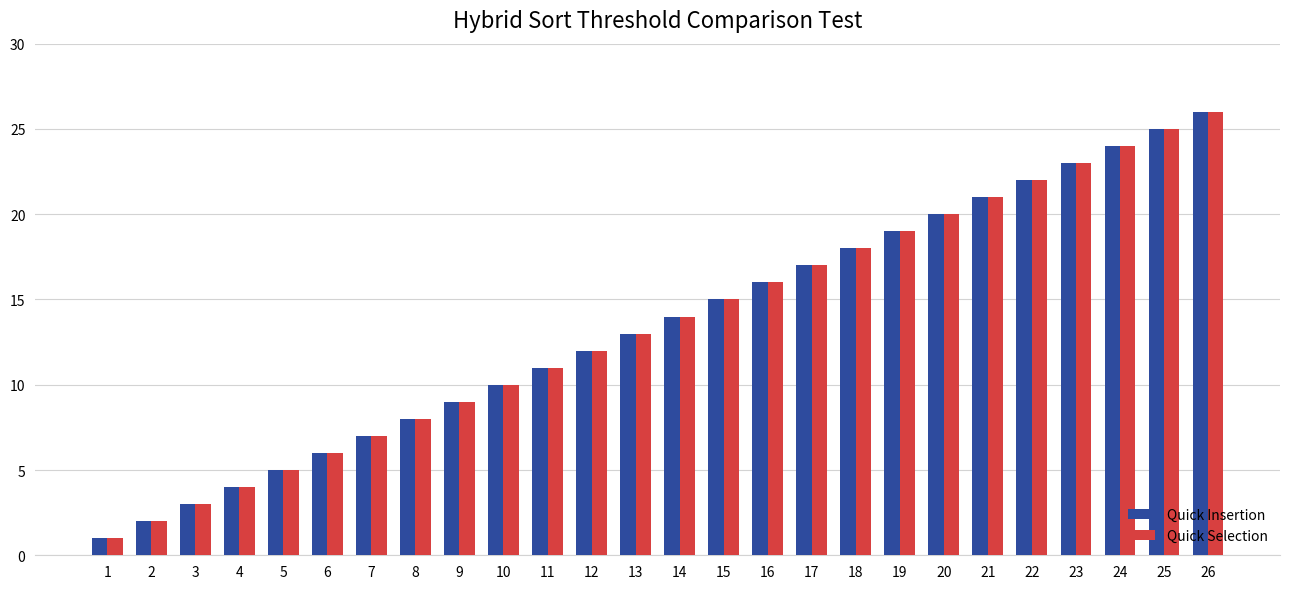

How many values in the Quick Selection series are below 14?

13